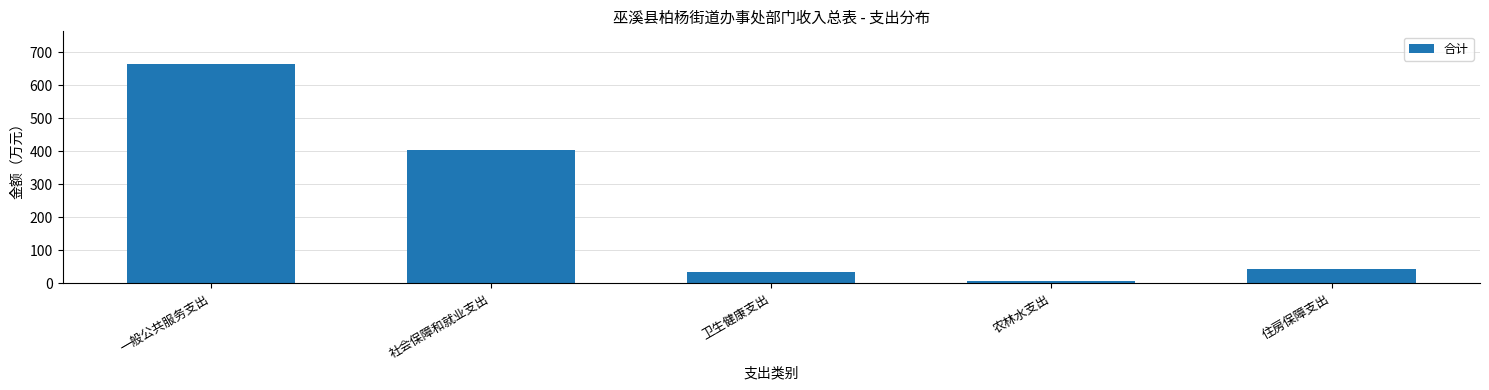

Reading right to left, list all the values displayed in this chart.

住房保障支出=42.4	农林水支出=6.6	卫生健康支出=33.6	社会保障和就业支出=404.1	一般公共服务支出=663.3